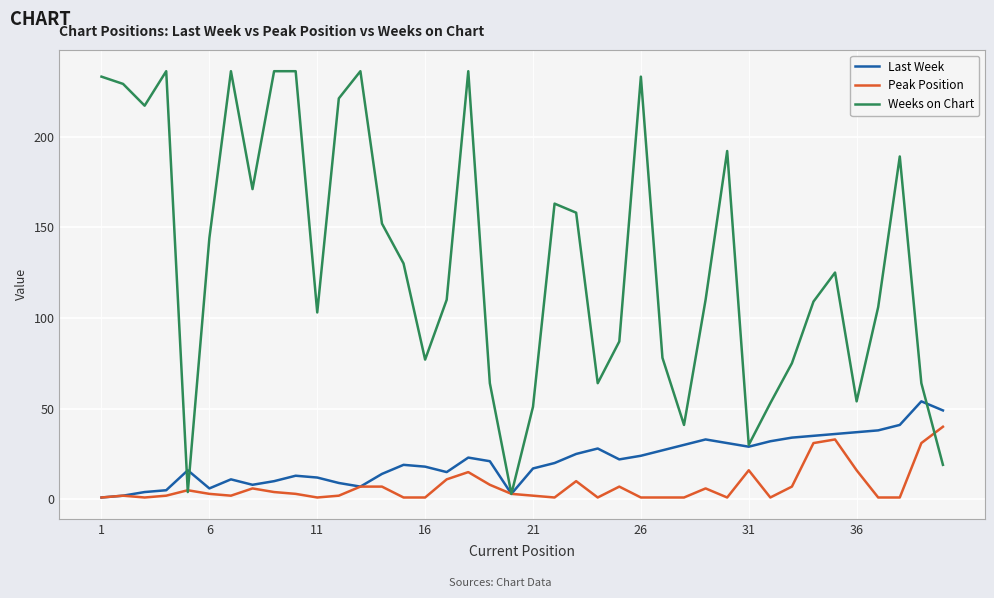

What is the maximum value shown in the chart?

236